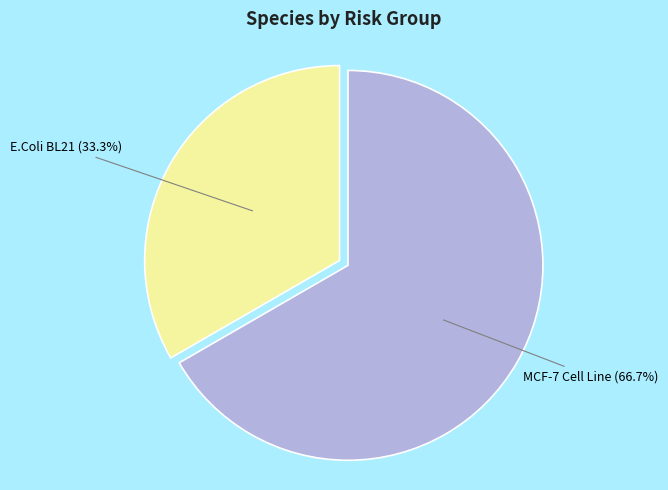

Which slice is the largest?

MCF-7 Cell Line